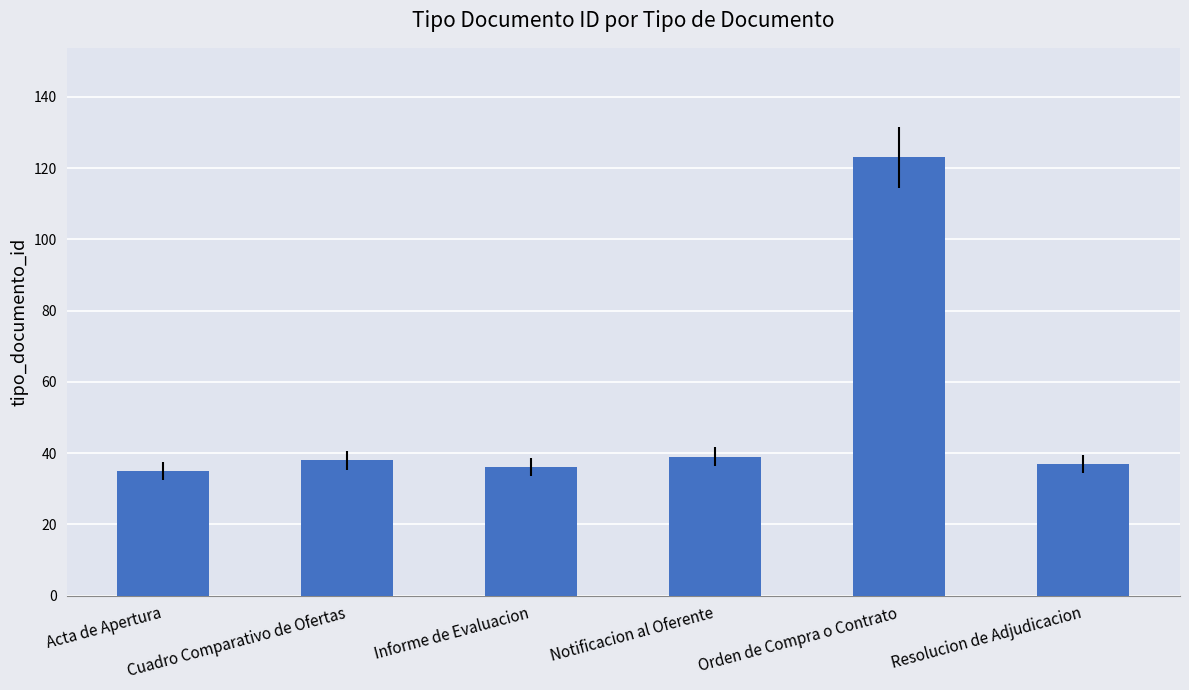

Reading right to left, list all the values displayed in this chart.

37	123	39	36	38	35